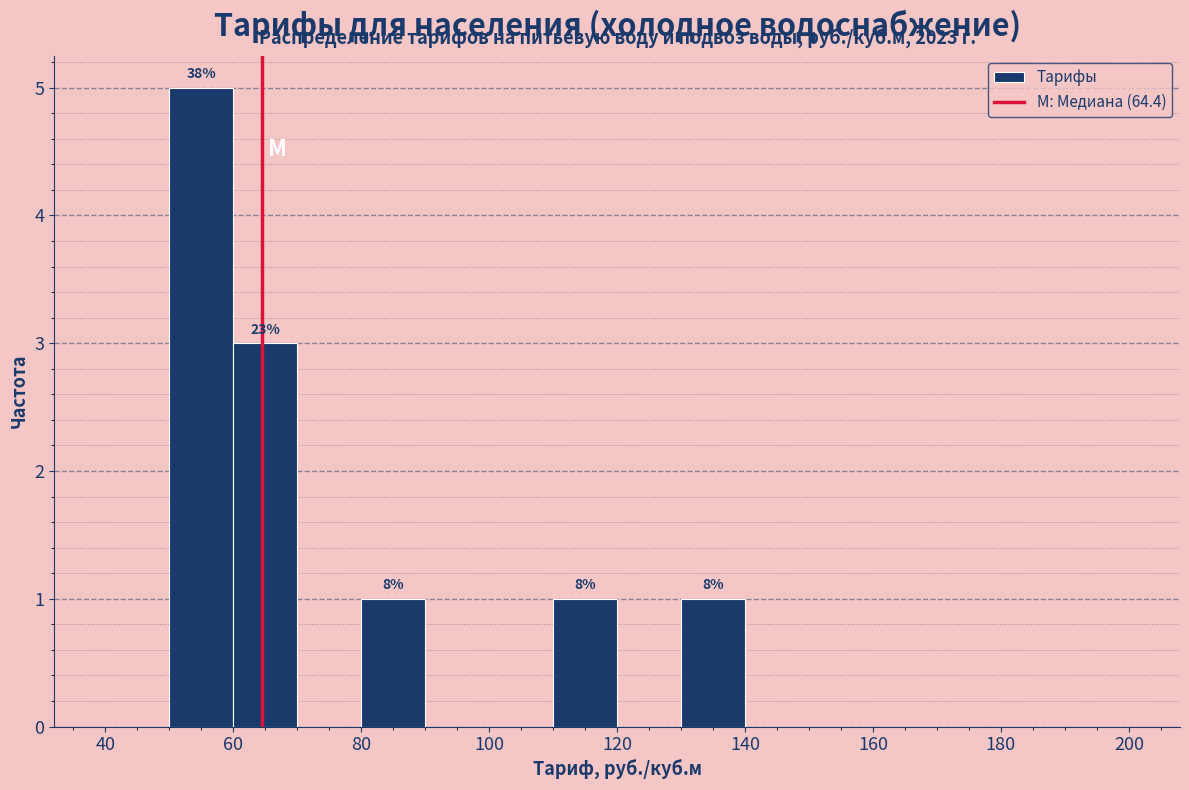

Over which range of the x-axis is the bar tallest?

50 to 60